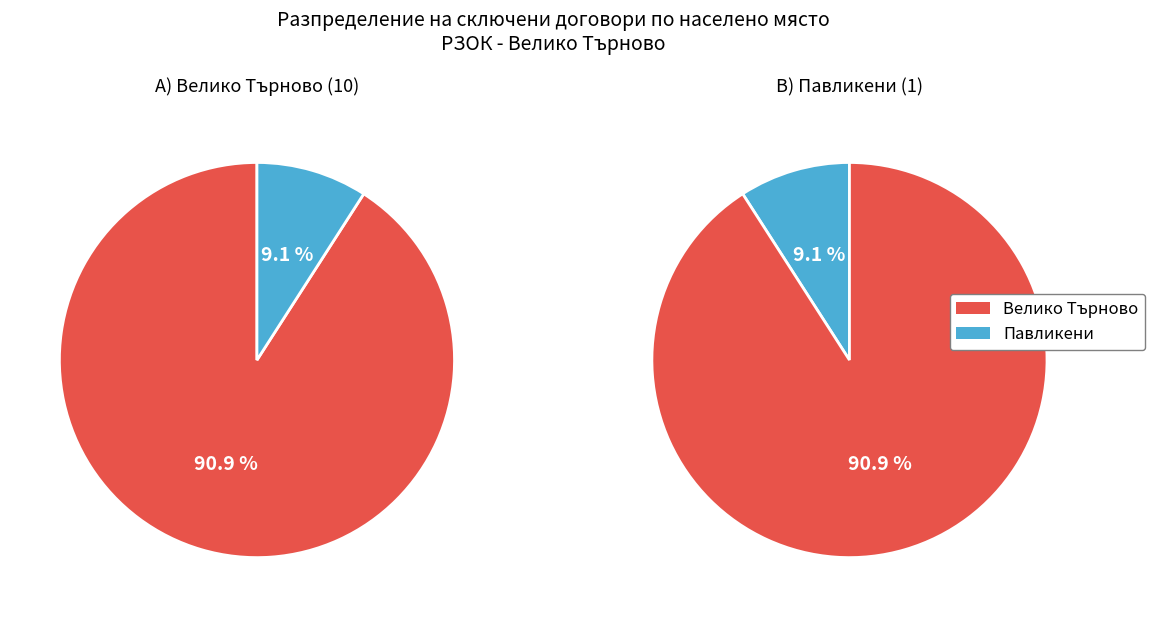

Which has a higher value, Велико Търново or Павликени?

Велико Търново